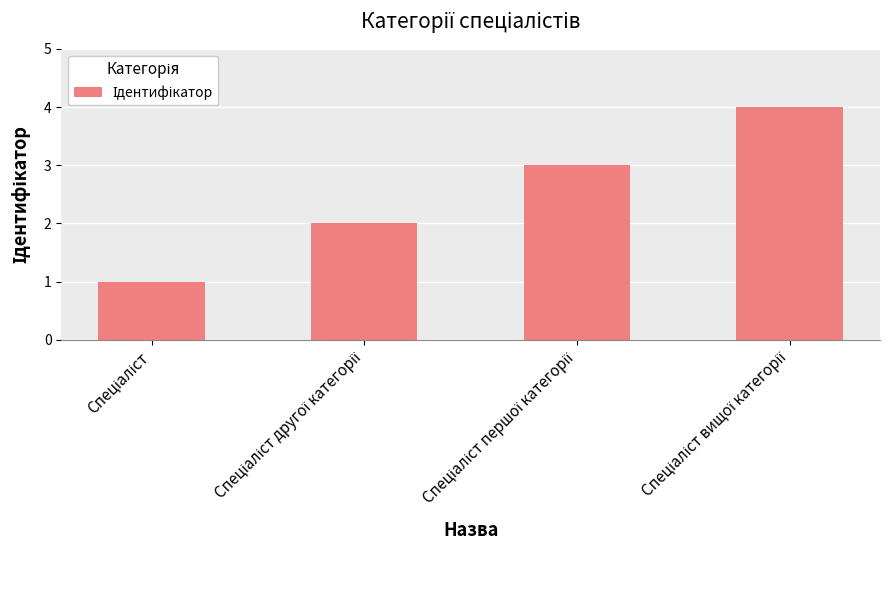

What is the sum of all values?

10